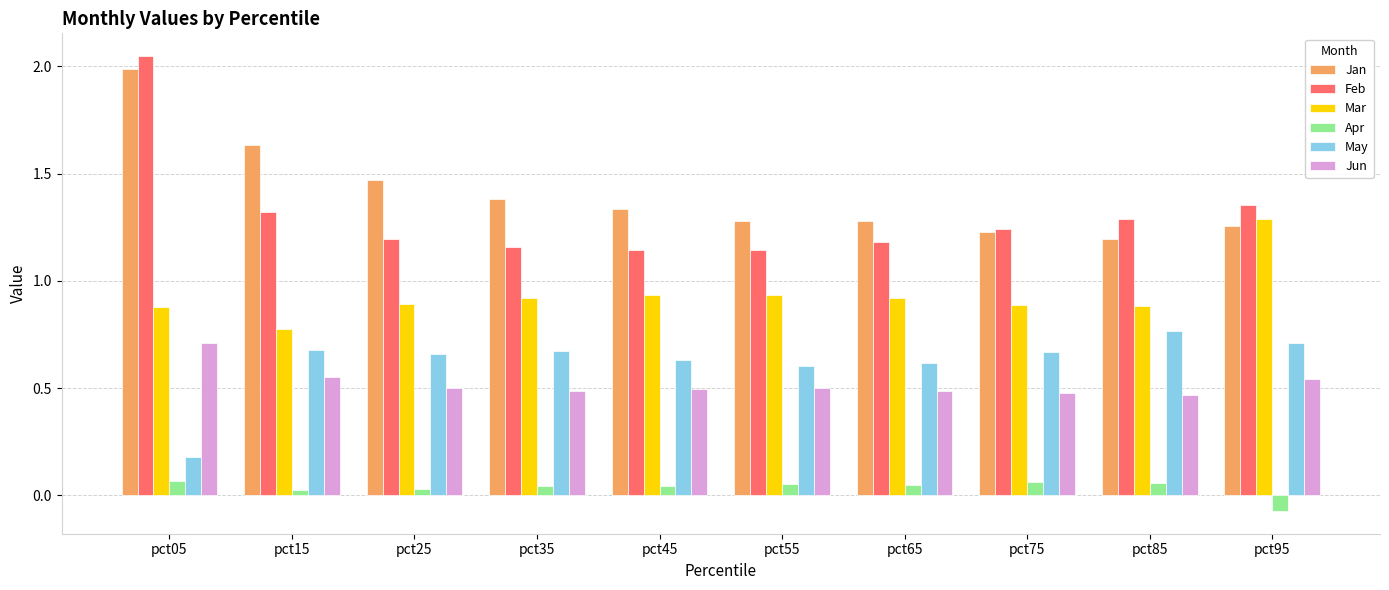

What is the difference between the May values at pct55 and pct85?

0.2